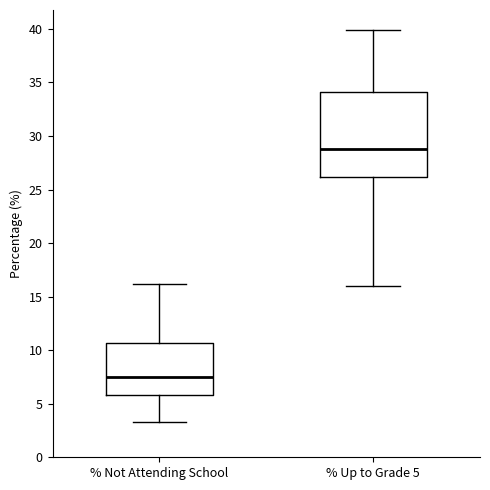

Which box's median line is the lowest?

% Not Attending School